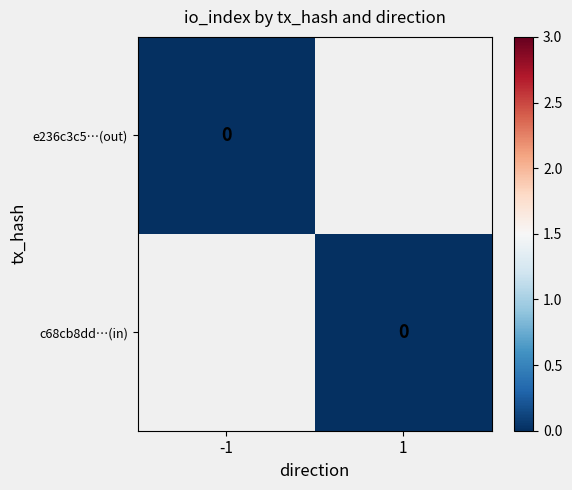

What is the difference between the maximum and minimum values in the c68cb8dd75432632abf91dcccebddd09c14c1ef series?

2